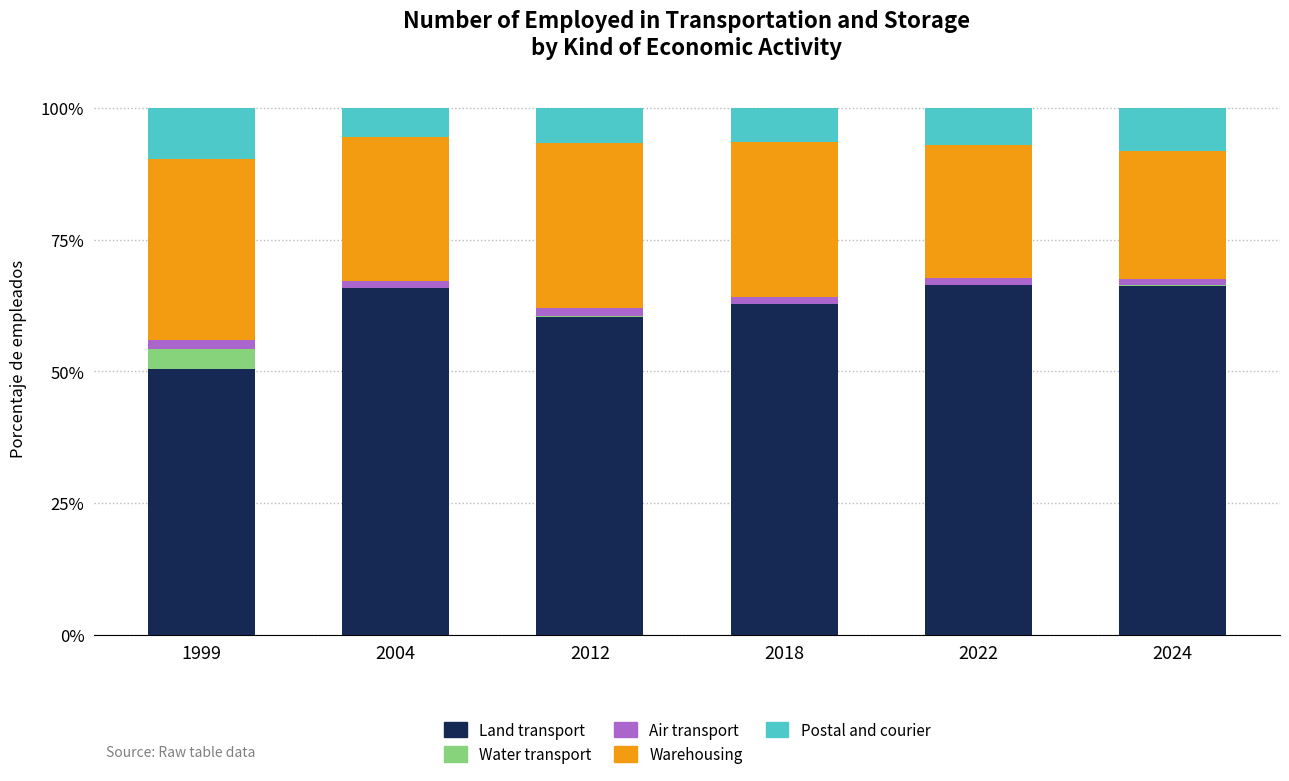

What is the sum of all Land transport values?

371.7